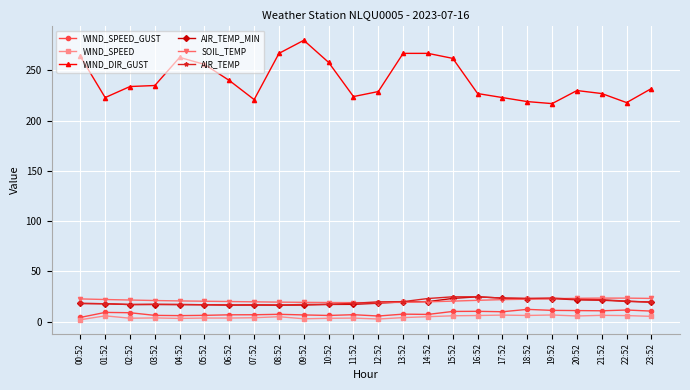

What is the approximate value of SOIL_TEMP at 04:52?

20.6